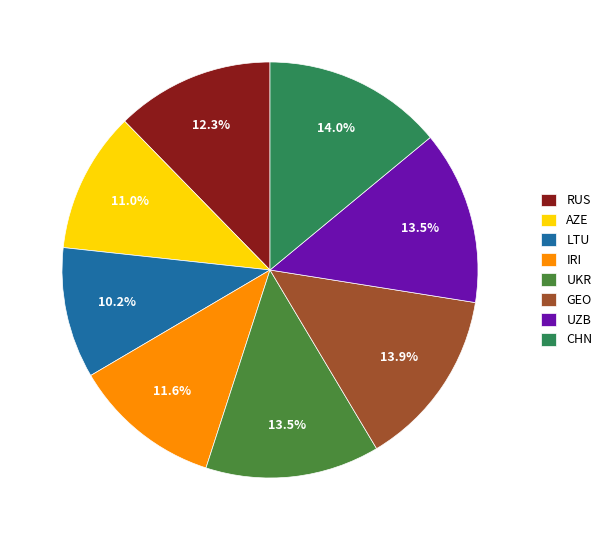

Is it true that RUS is 18% of the pie?

False